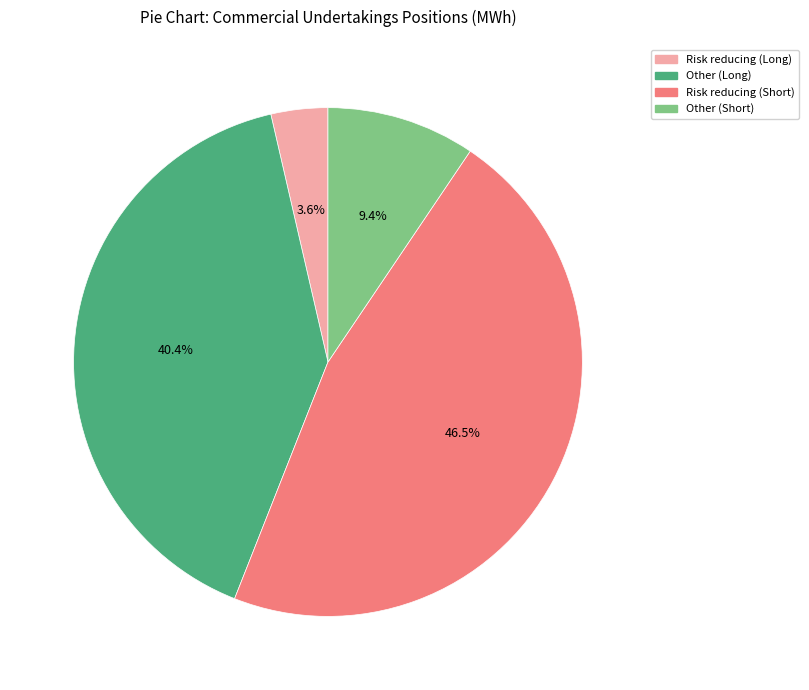

Is it true that Other (Short) is 1% of the pie?

False